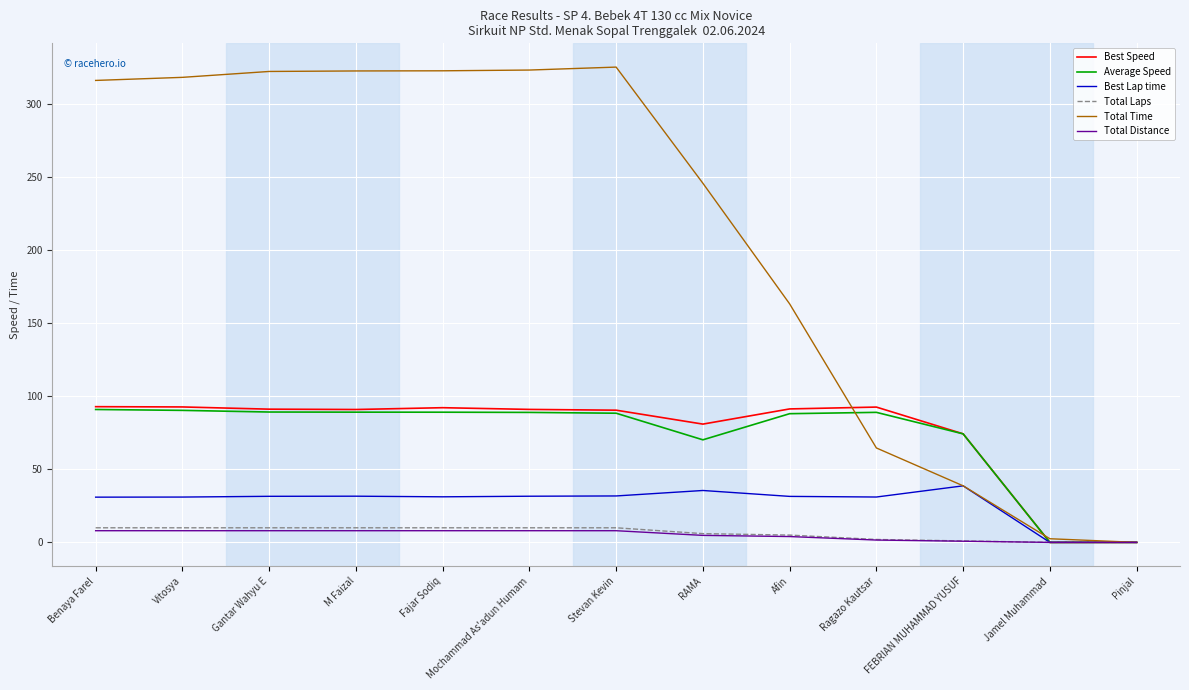

What position from the left is RAMA?

8